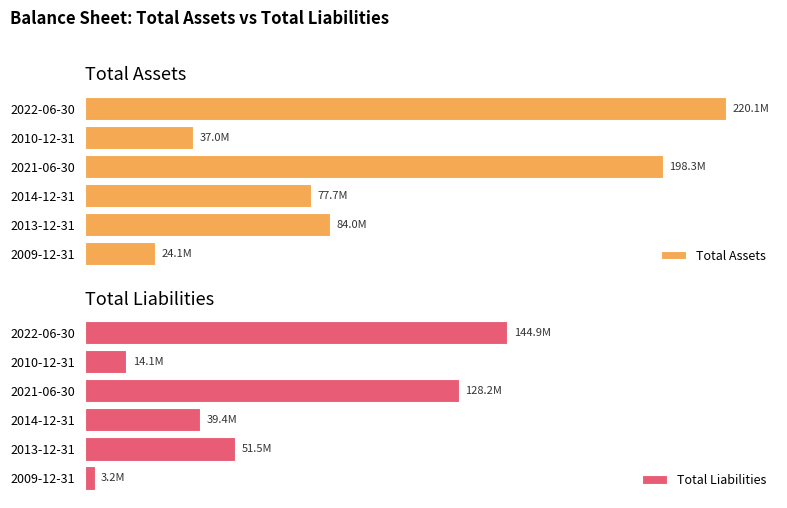

What is the minimum value for Total Assets?

24079103